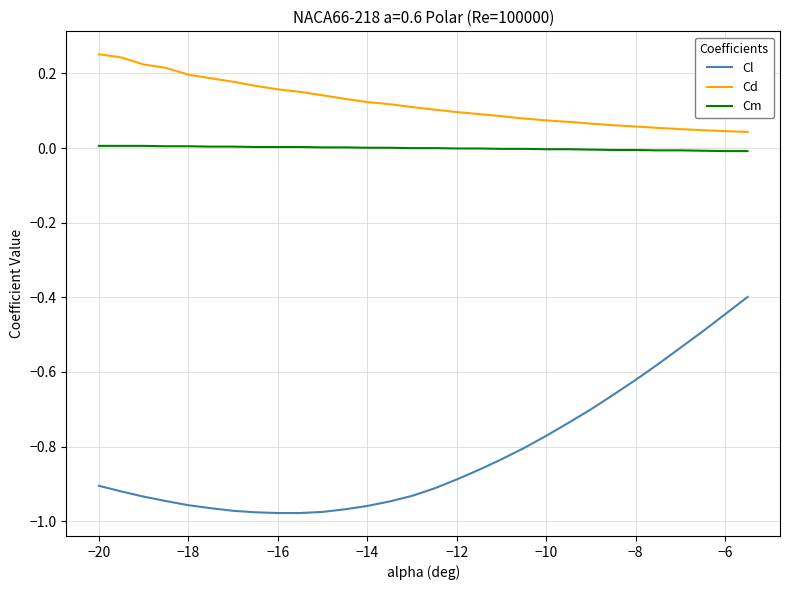

Which series has the largest total across all categories?

Cd